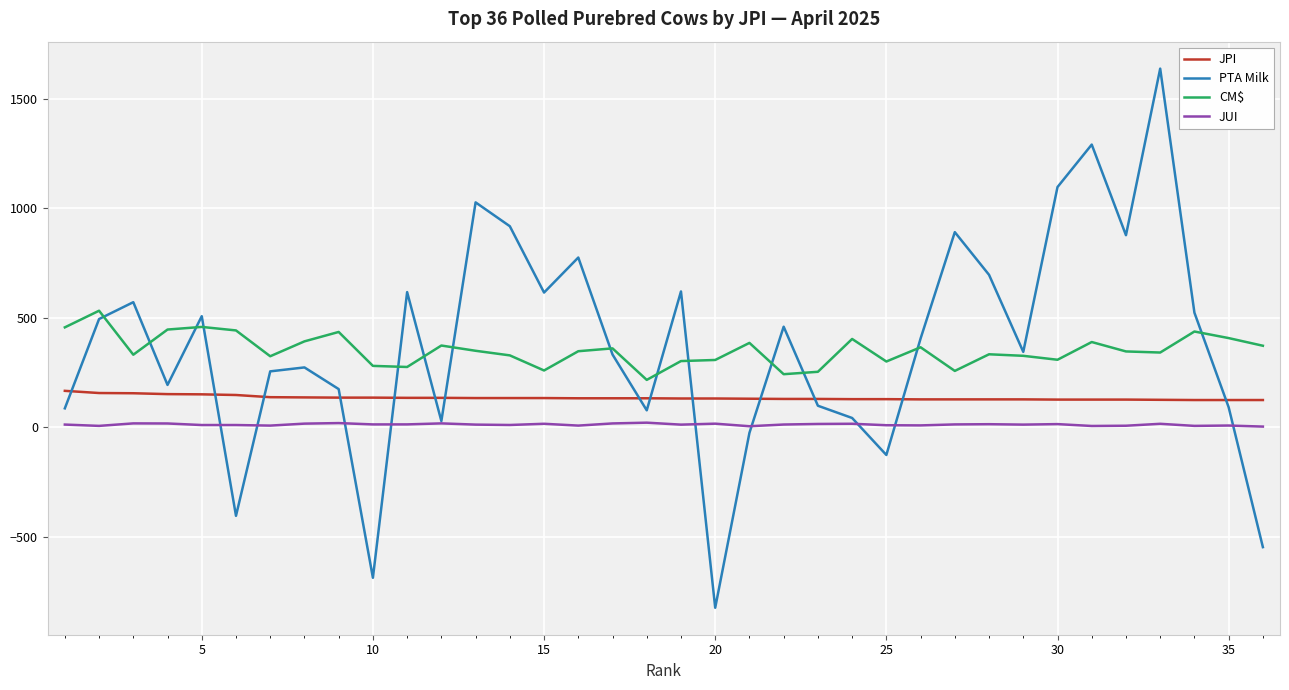

Which series has the widest spread of values?

PTA Milk